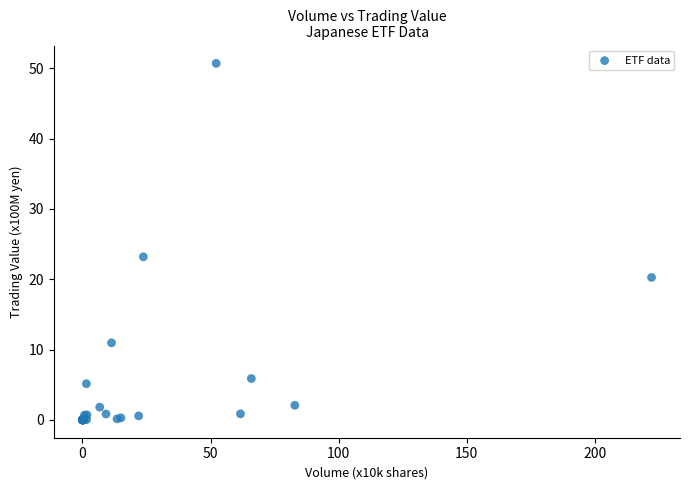

What Y value in the scatter plot is closest to 25?

23.2